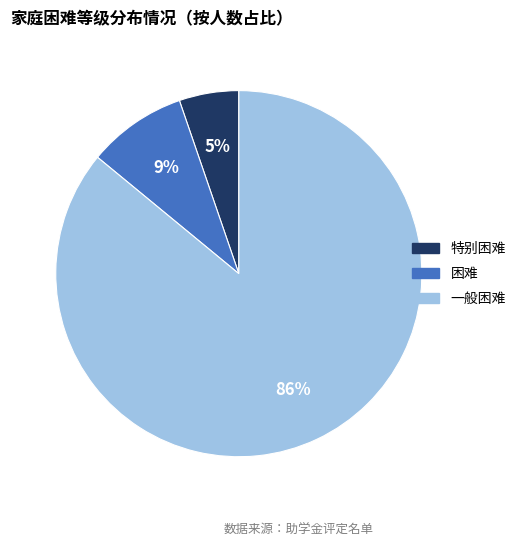

The 特别困难 slice represents 5% of the pie. True or false?

True